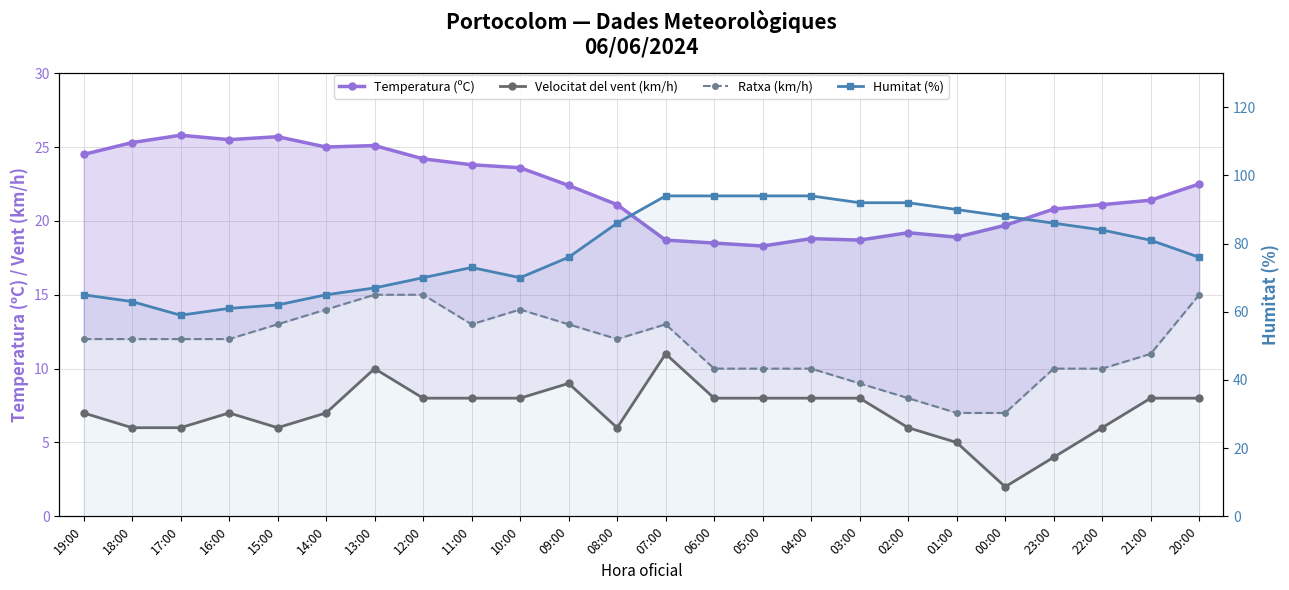

At which label does Humitat (%) first exceed 81?

08:00